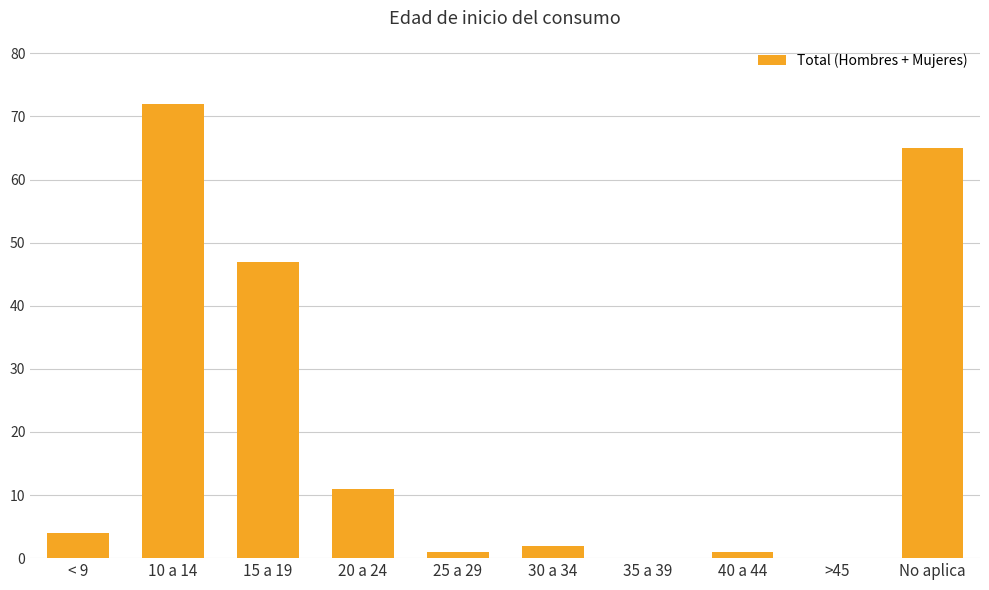

Is it true that the value at No aplica is 40?

False